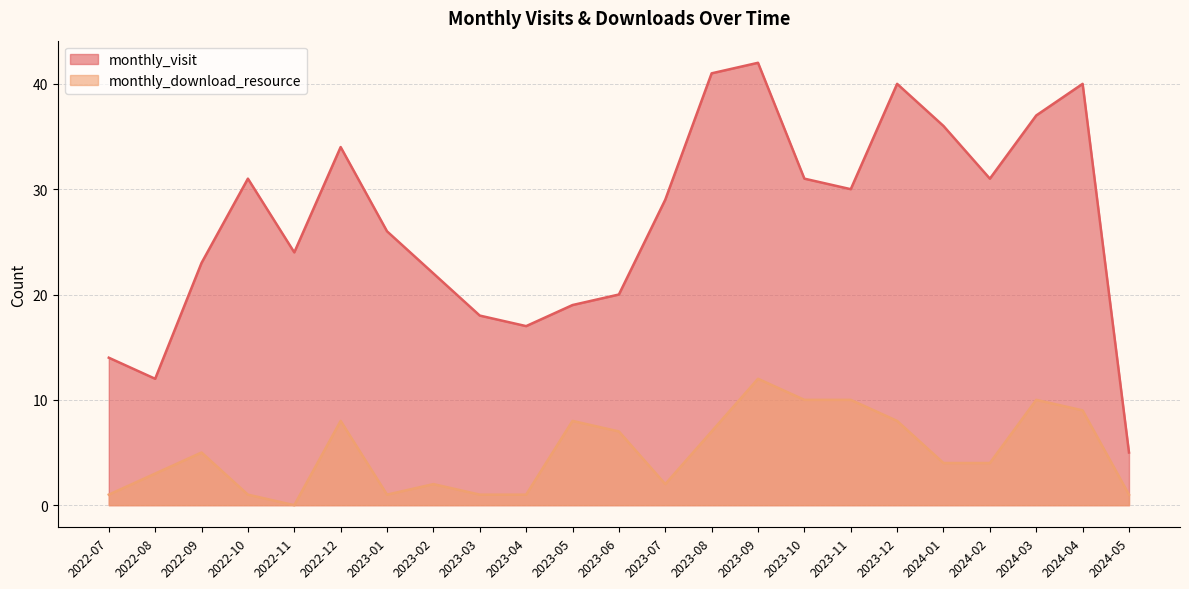

Which series has the largest total across all categories?

monthly_visit